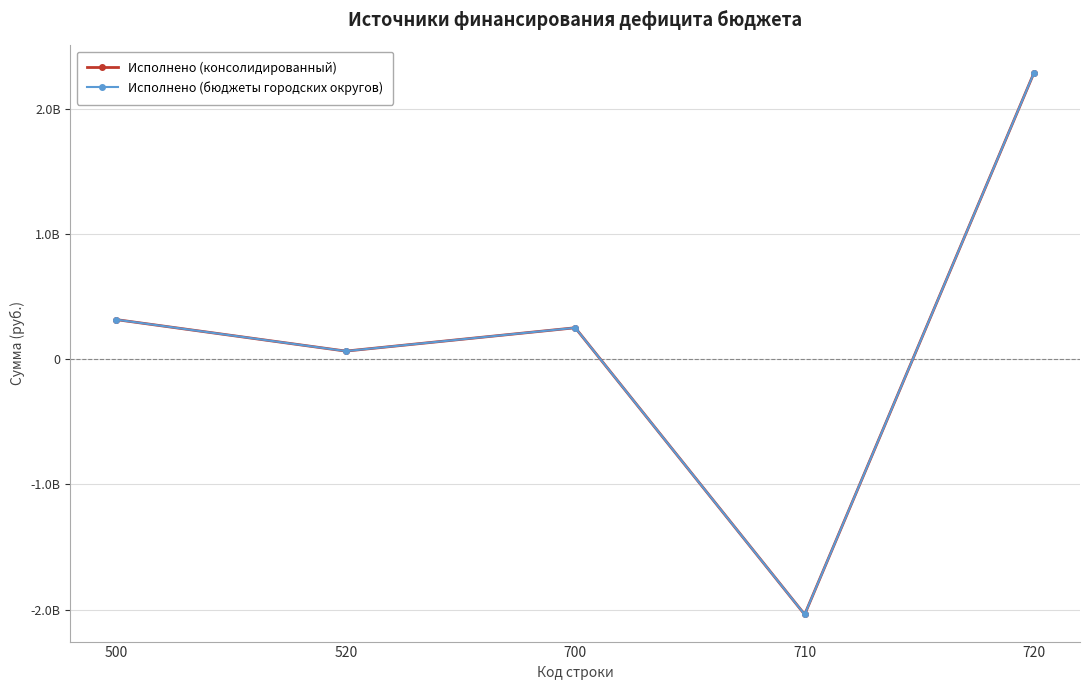

At which category does Исполнено (бюджеты городских округов) reach its first local valley?

520